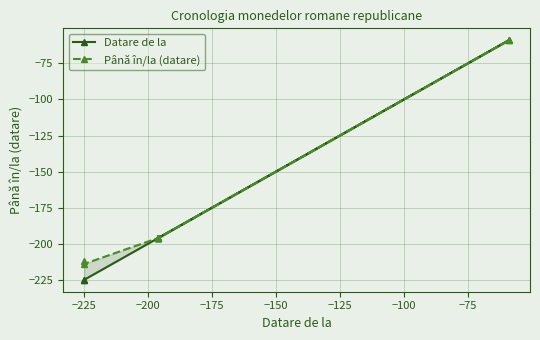

Which series changed the most between −200 and −175?

Datare de la